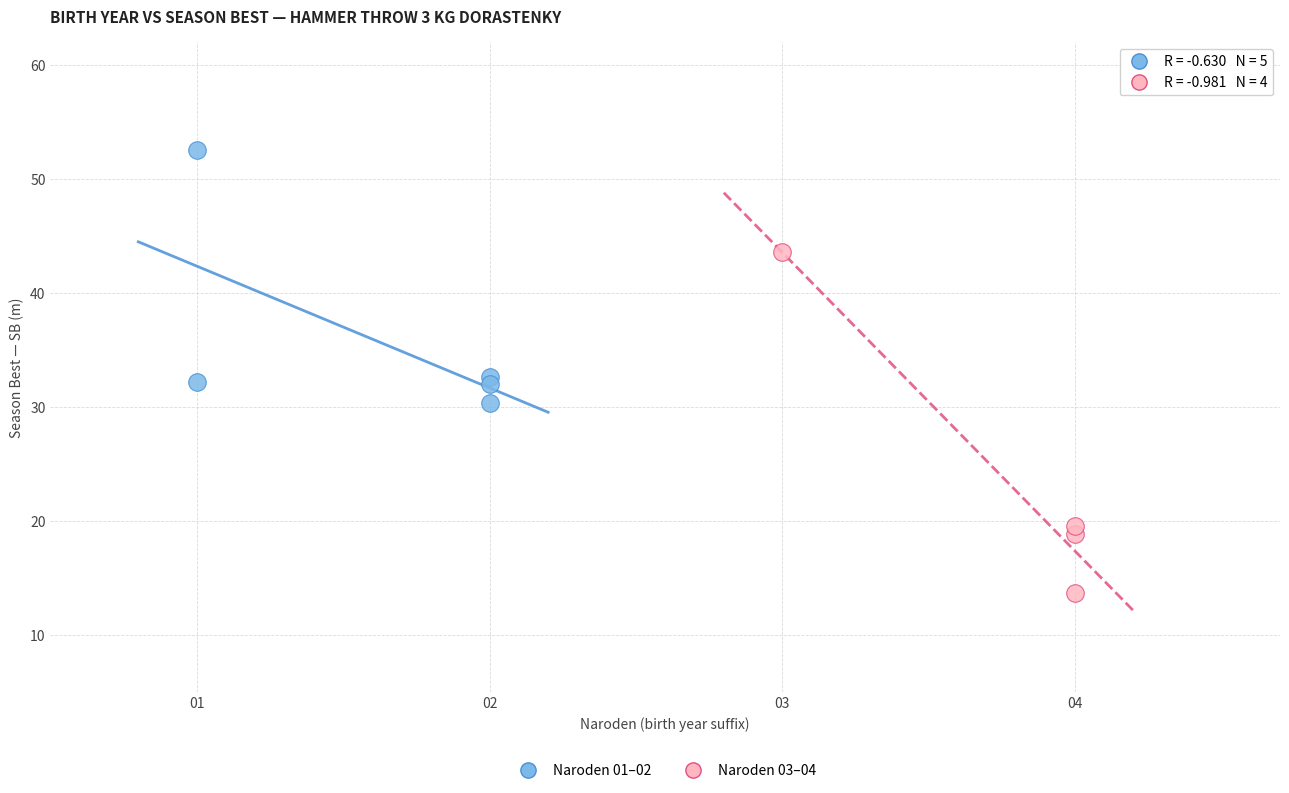

Which series has the largest Y range (max minus min)?

Naroden 03–04